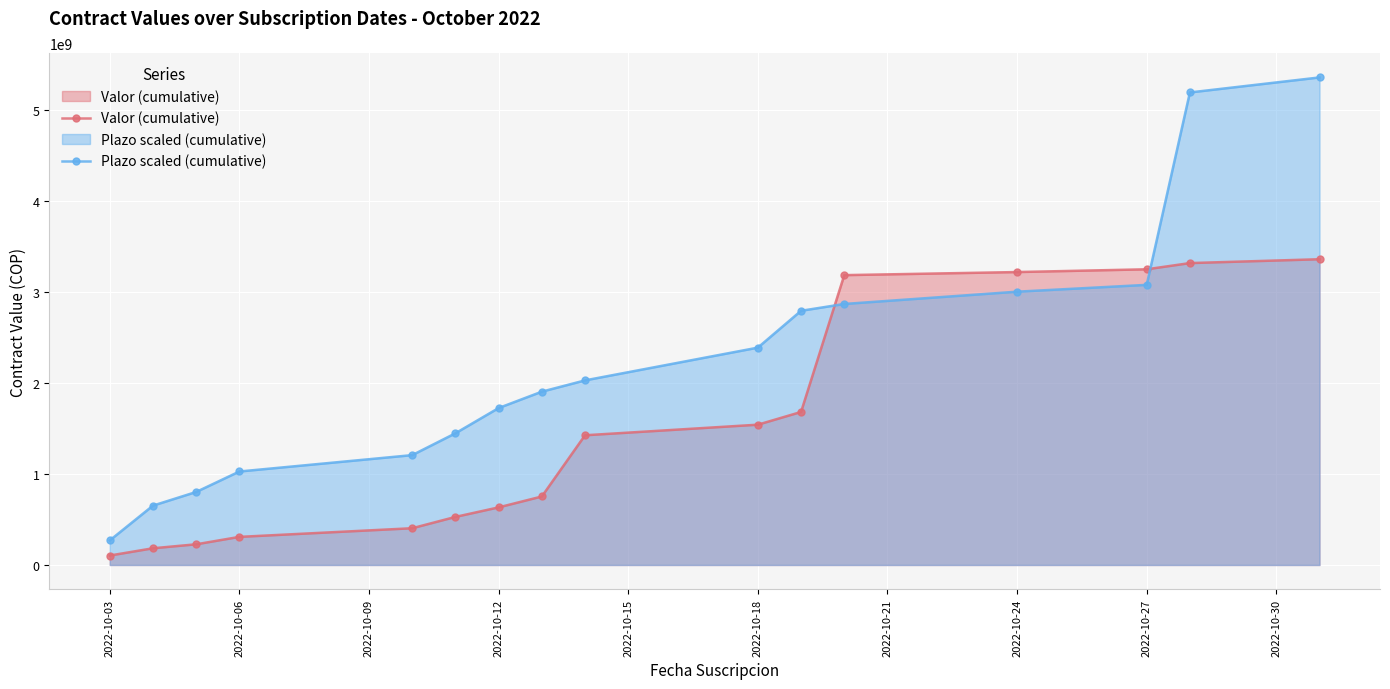

Reading left to right, extract all data points from this chart.

Valor (cumulative): 103795530	183580530	227250530	308790530	403830530	528310530	633045530	752805530	1425665176	1541975176	1681943076	3185854093	3219739093	3250089093	3318369093	3360729093
Plazo scaled (cumulative): 270000000	652500000	802500000	1027500000	1207500000	1447500000	1725000000	1905000000	2029000000	2389000000	2794000000	2869000000	3004000000	3079000000	5194000000	5359000000